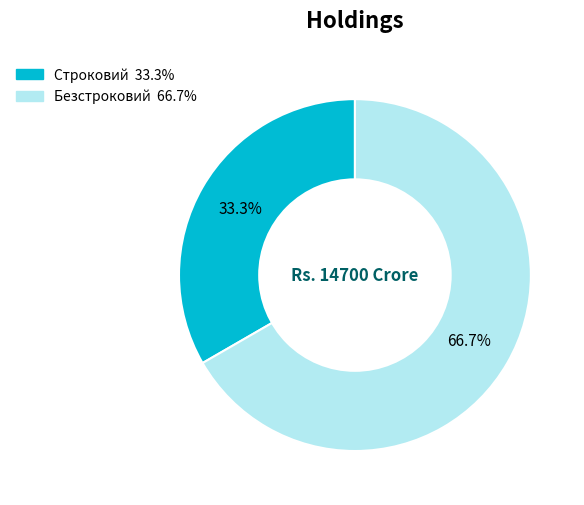

How many slices are in this pie chart?

2